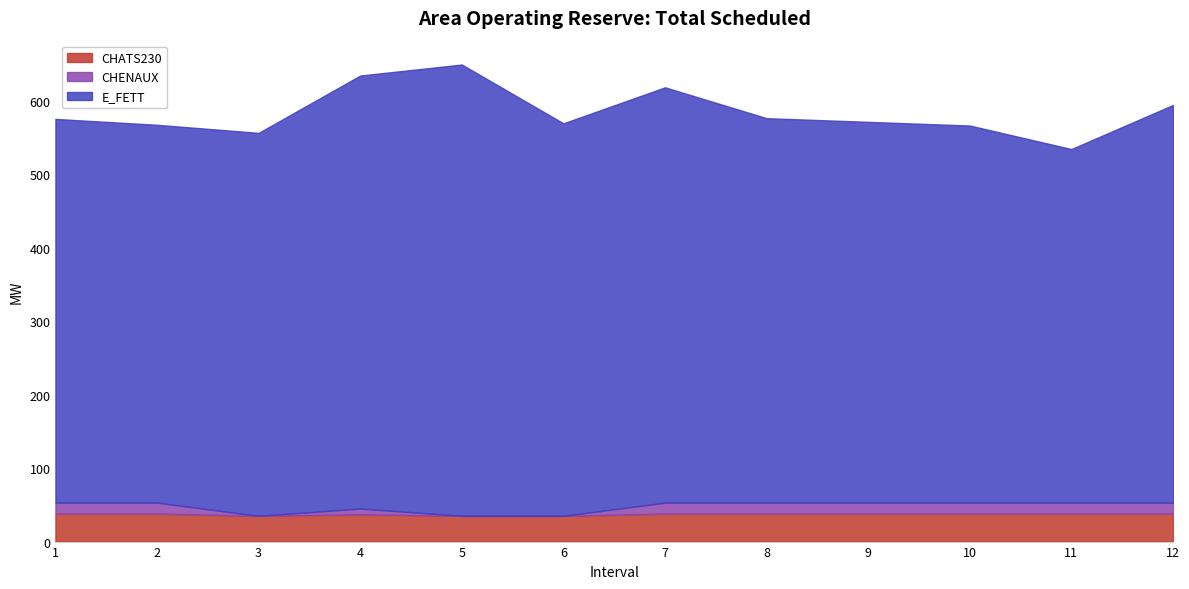

What is the highest value of the CHATS230 series?

38